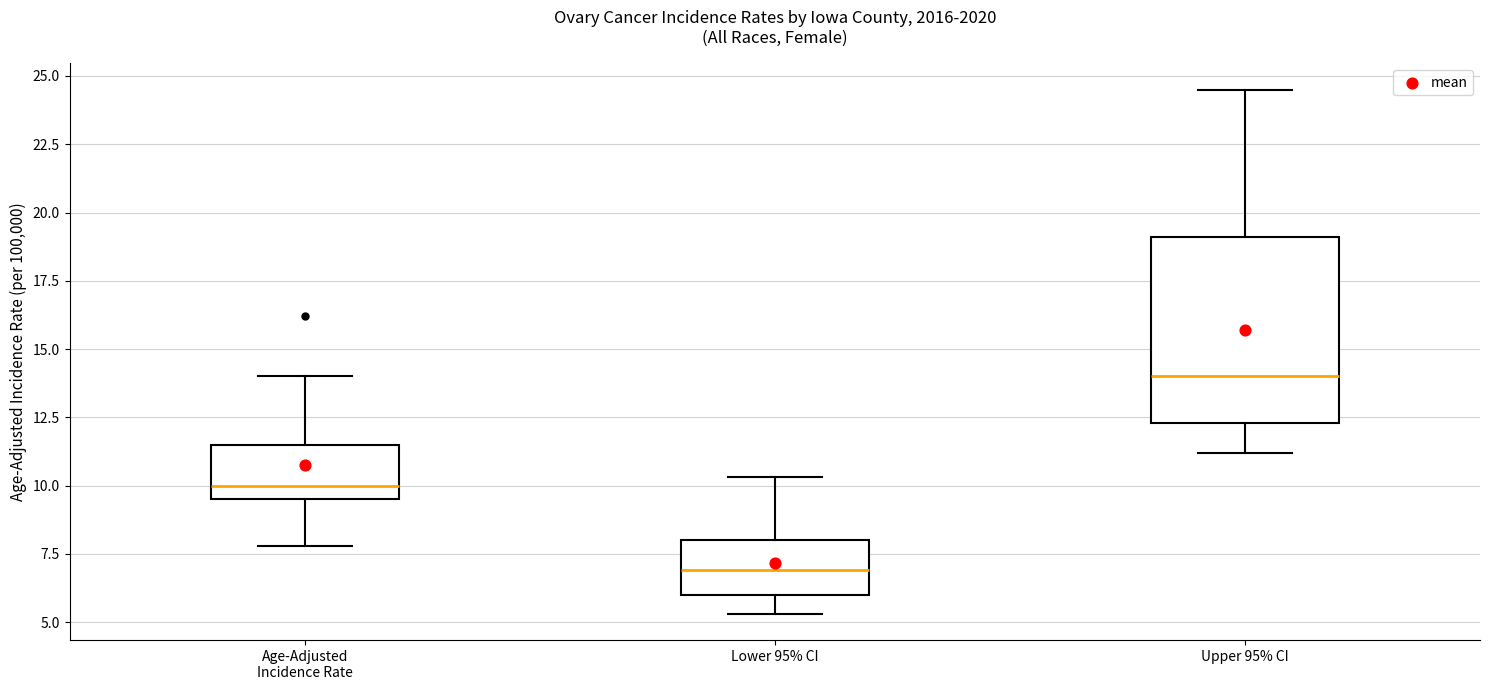

Where is the upper edge of the box for Upper 95% CI on the y-axis? The values are not printed on the chart, so give them approximately, as read against the axis.

19.0